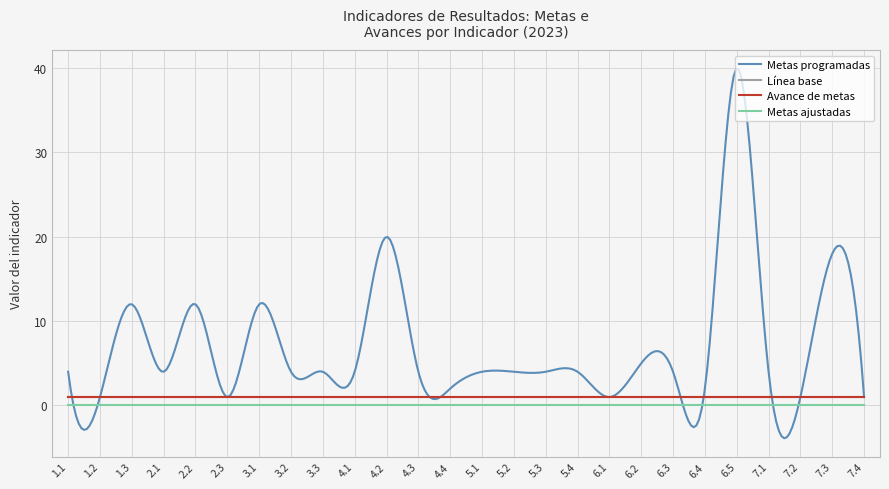

Is this an area chart (filled region under the line)?

No